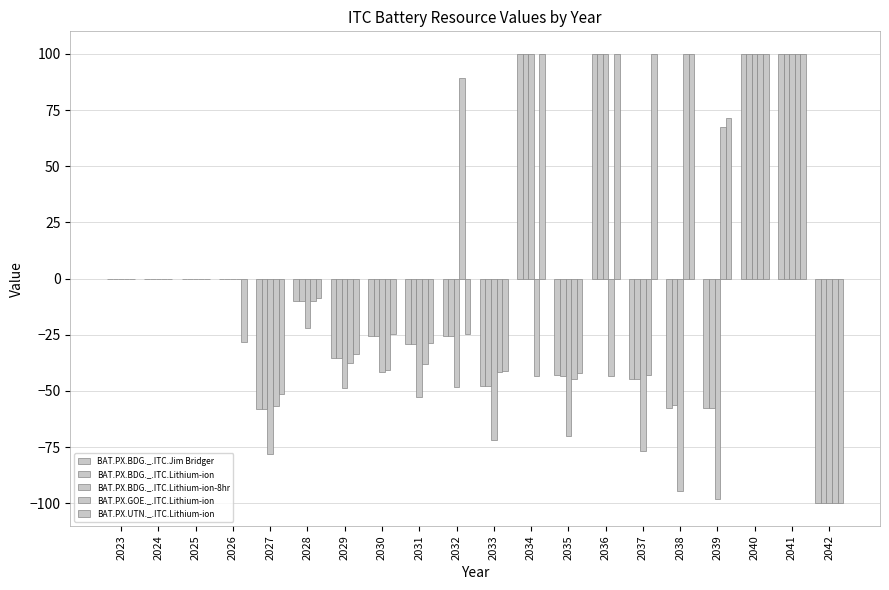

Between 2030 and 2039, which series saw the biggest shift?

BAT.PX.GOE._.ITC.Lithium-ion